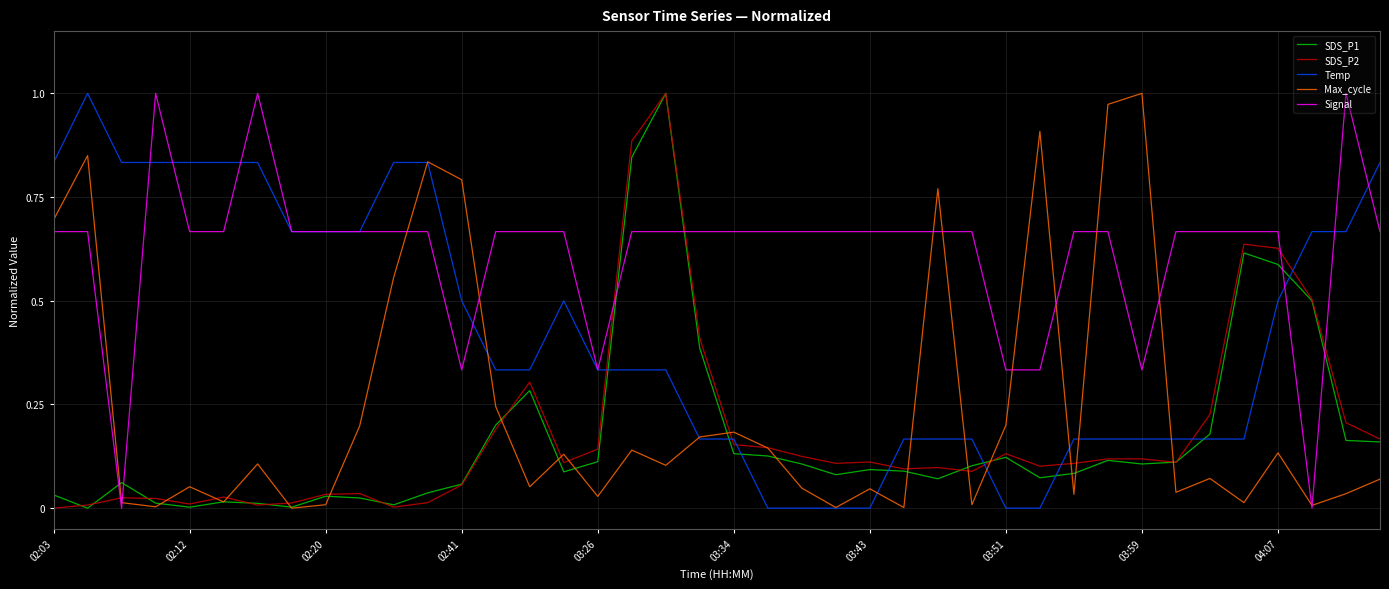

True or false: SDS_P2 and Temp cross at least once.

True